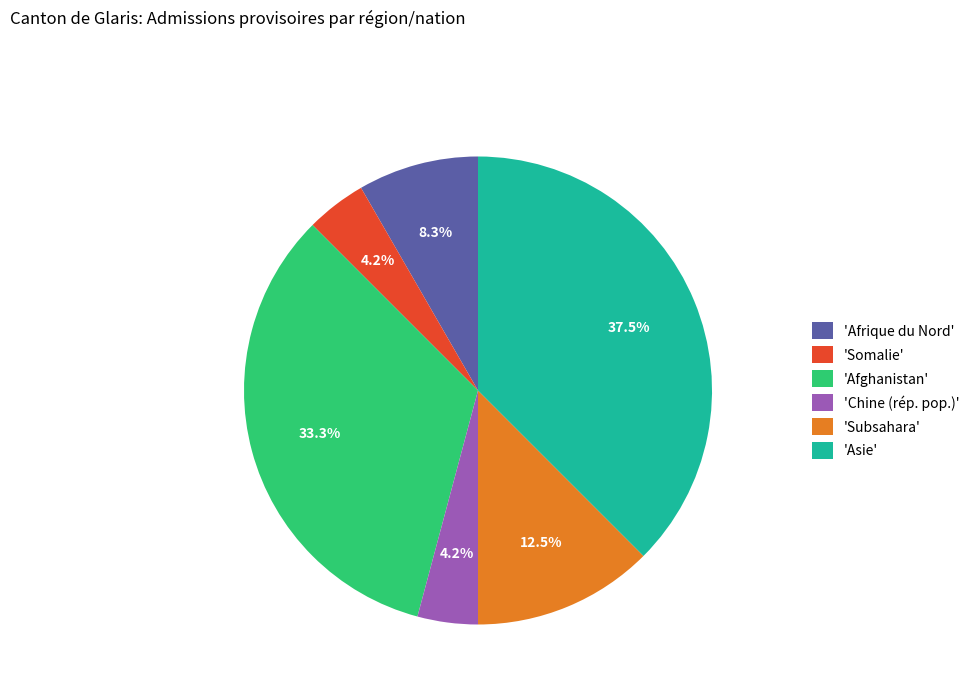

Approximately how many times larger is the value at 'Subsahara' compared to 'Chine (rép. pop.)'?

3.0